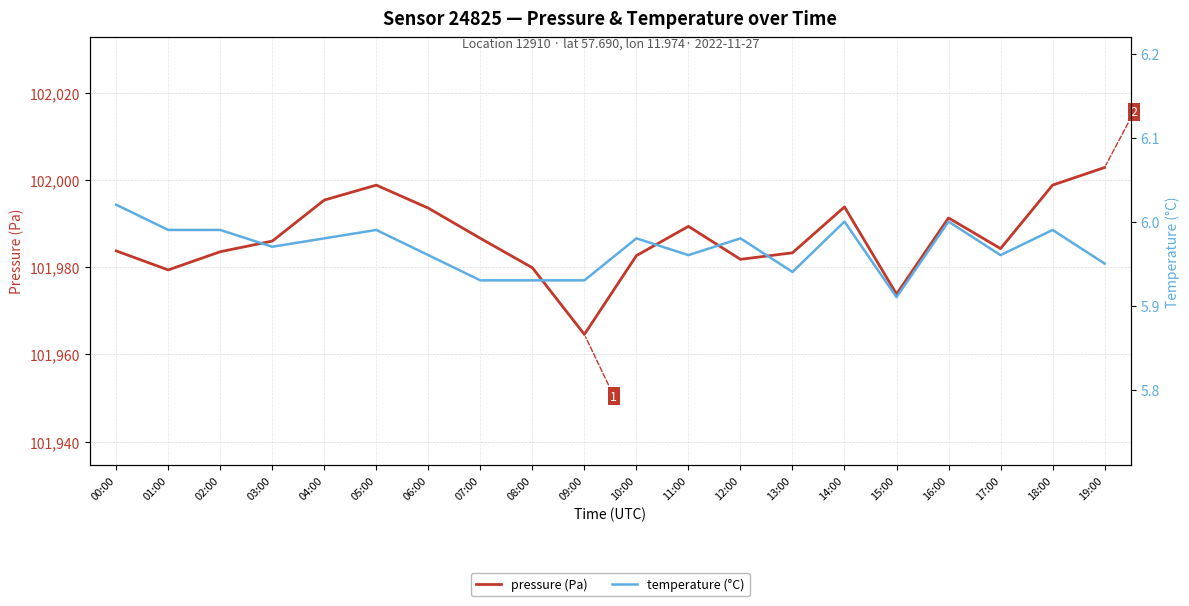

True or false: pressure (Pa) and temperature (°C) intersect in this chart.

False